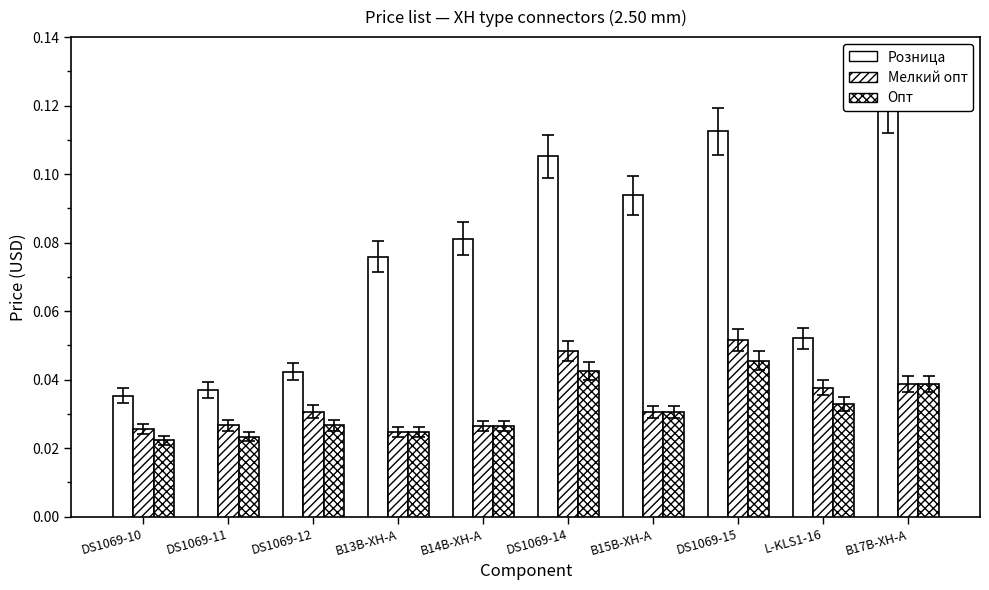

Is the value of Опт at B15B-XH-A greater than the value of Мелкий опт at DS1069-11?

Yes